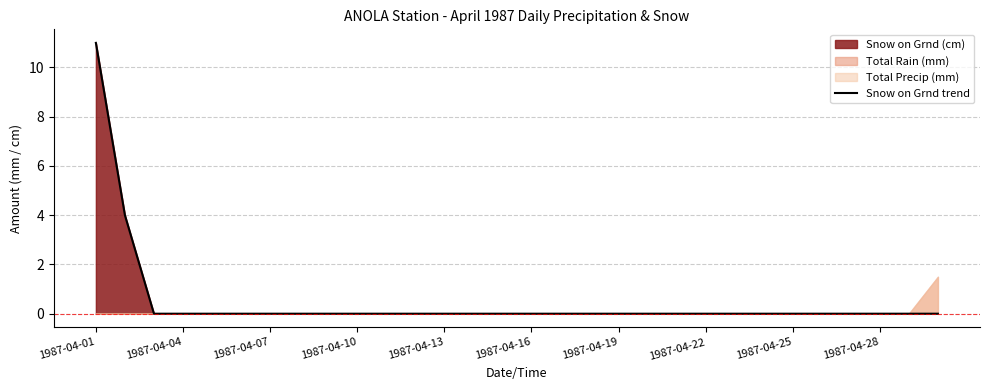

How many lines are shown in the chart?

1